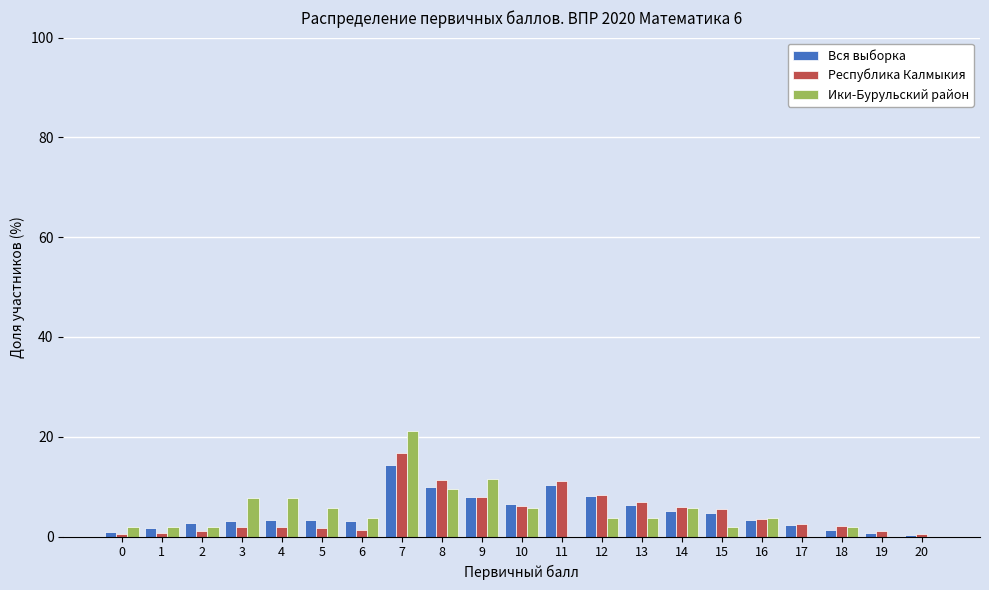

Which series has the widest spread of values?

Ики-Бурульский район